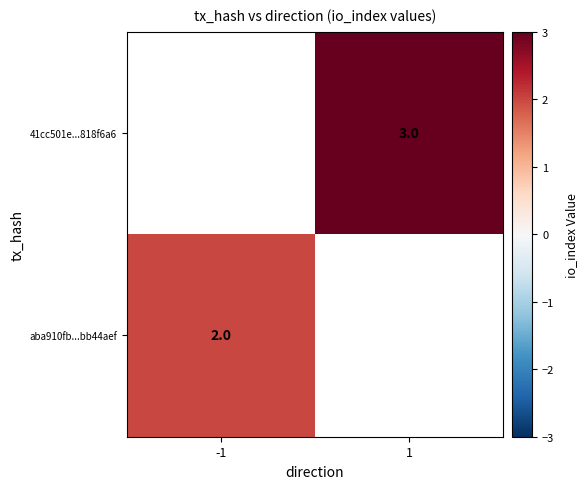

Is it true that aba910fb...bb44aef equals 3 at -1?

False